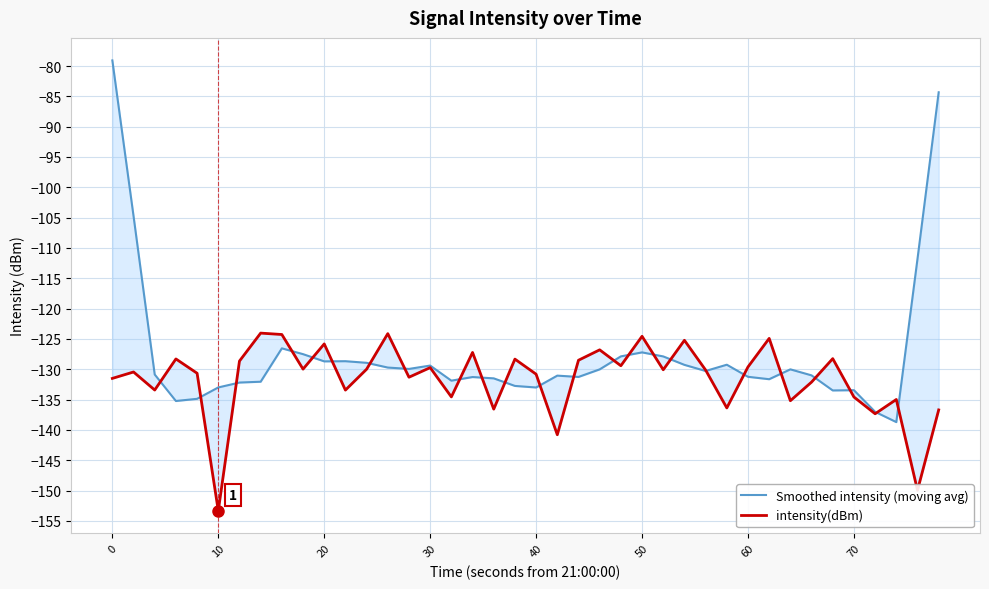

Is this an area chart (filled region under the line)?

No